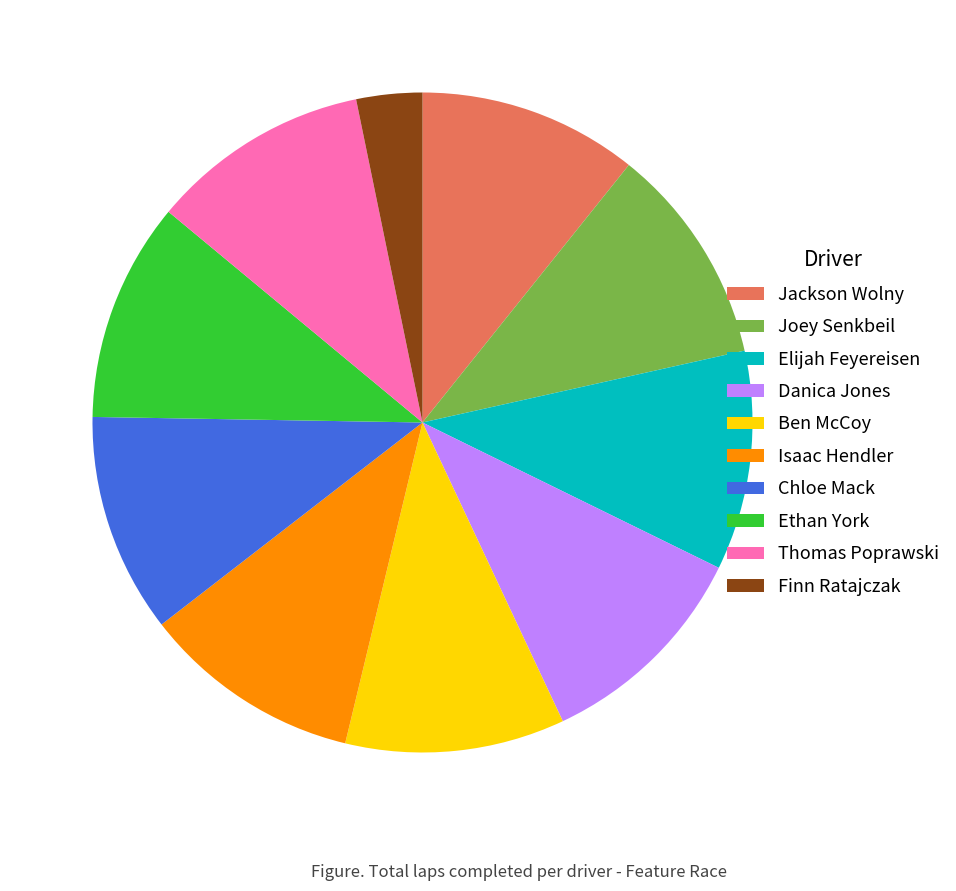

True or false: Finn Ratajczak accounts for 3% of the total.

True